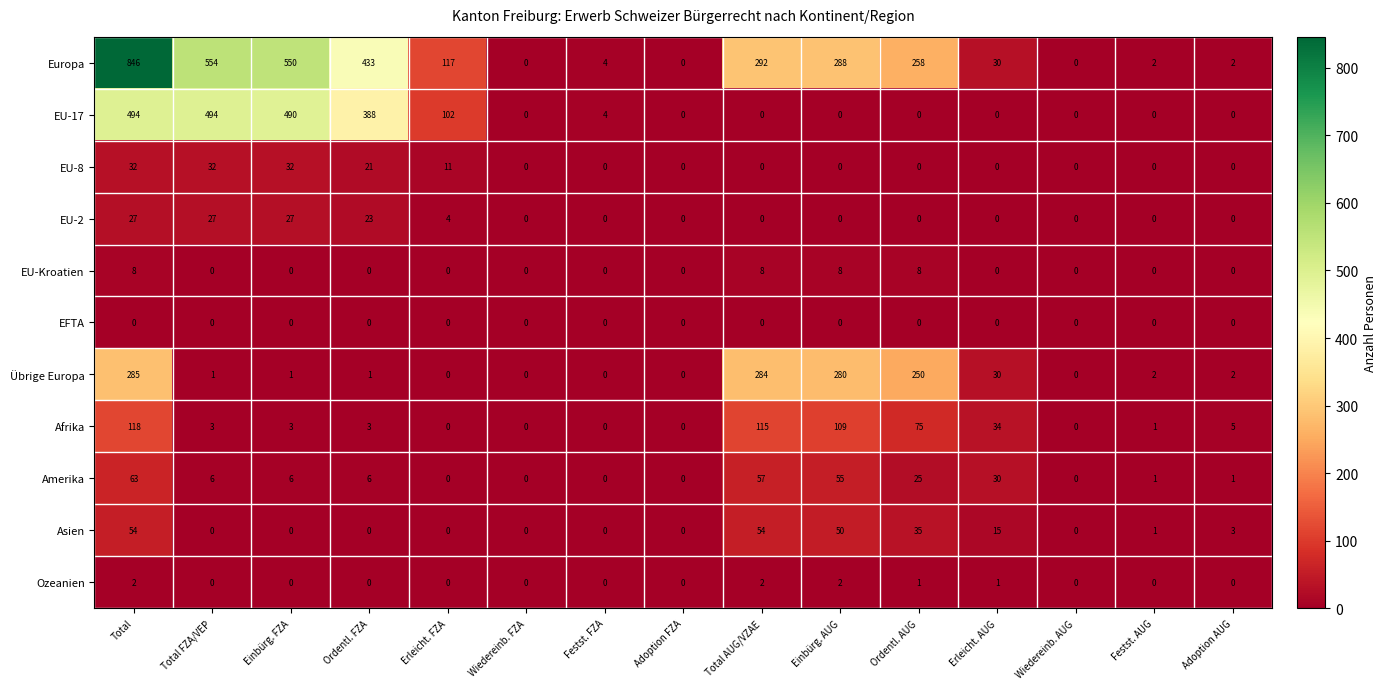

What is the total value across all series at Erleicht. FZA?

234